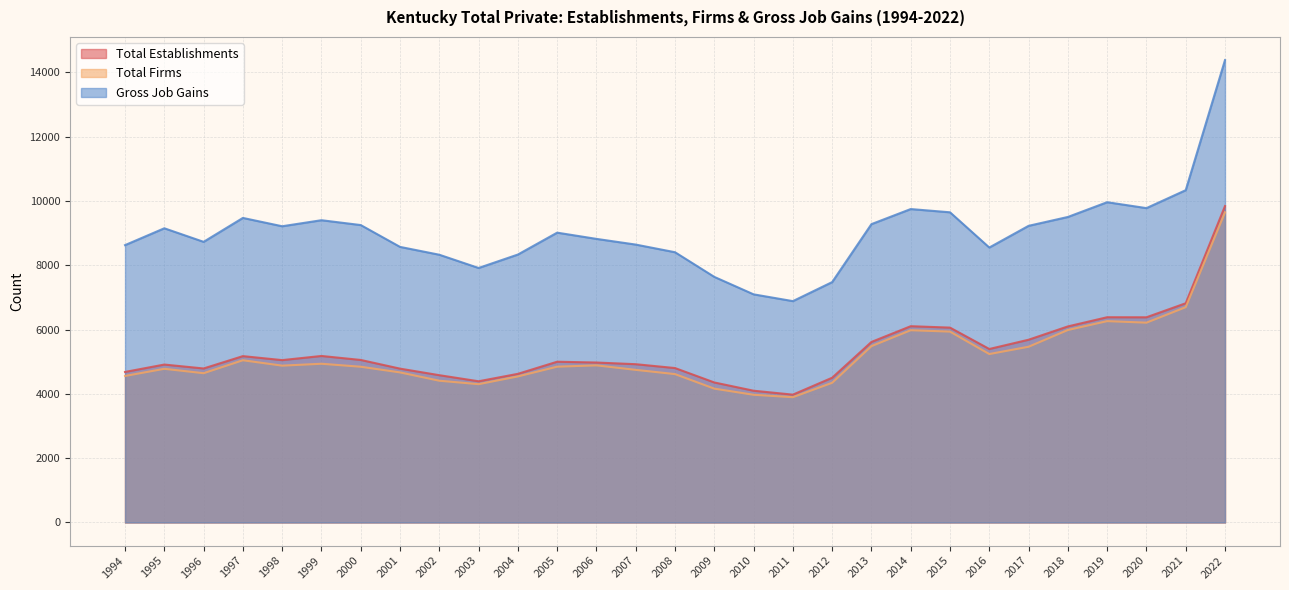

At which category is the sum across all series the highest?

2022